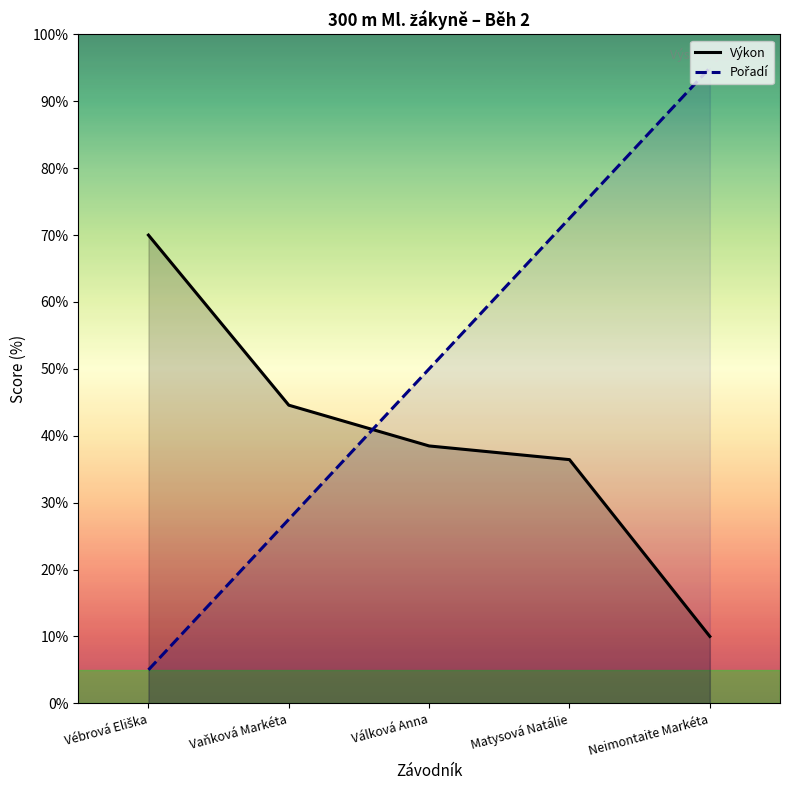

The Pořadí series shows 144.1 at Neimontaite Markéta. True or false?

False